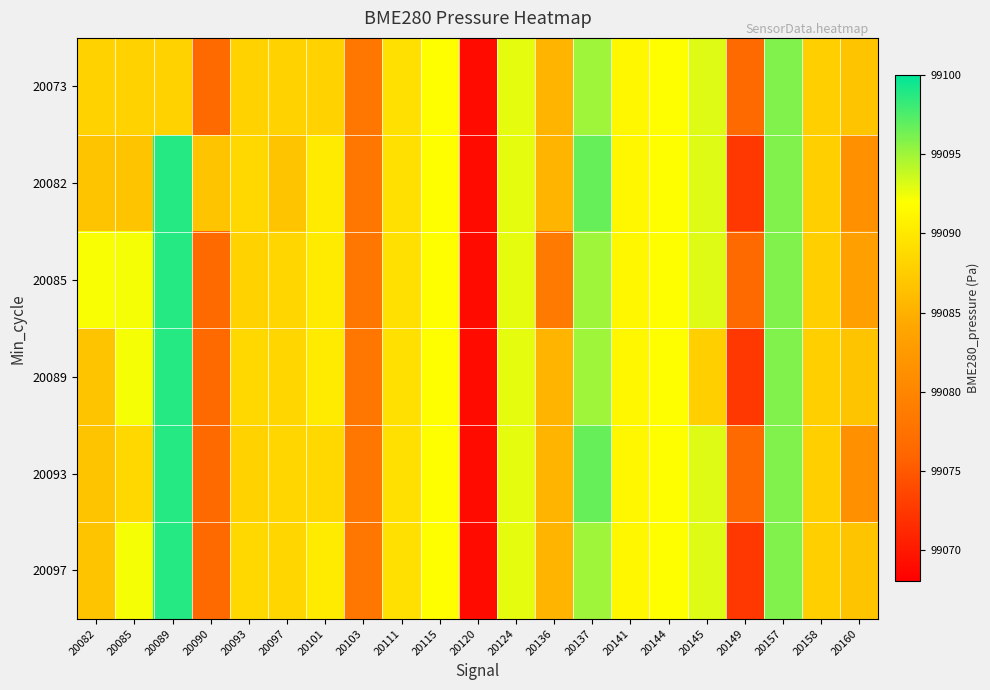

Reading right to left, list all the values displayed in this chart.

20073: 20160=99086.8	20158=99087.7	20157=99095.9	20149=99076.5	20145=99093.1	20144=99091.9	20141=99091.3	20137=99094.9	20136=99085.3	20124=99092.8	20120=99068.9	20115=99092.0	20111=99089.2	20103=99078.2	20101=99088.1	20097=99088.1	20093=99088.1	20090=99076.5	20089=99088.1	20085=99088.1	20082=99088.1
20082: 20160=99081.4	20158=99087.7	20157=99095.9	20149=99072.4	20145=99093.1	20144=99091.9	20141=99091.3	20137=99096.7	20136=99085.3	20124=99092.8	20120=99068.9	20115=99092.0	20111=99089.2	20103=99078.2	20101=99090.2	20097=99086.8	20093=99088.5	20090=99086.8	20089=99098.8	20085=99086.8	20082=99086.8
20085: 20160=99083.2	20158=99087.7	20157=99095.9	20149=99076.5	20145=99093.1	20144=99091.9	20141=99091.3	20137=99094.9	20136=99078.5	20124=99092.8	20120=99068.9	20115=99092.0	20111=99089.2	20103=99078.2	20101=99090.2	20097=99088.3	20093=99087.9	20090=99076.5	20089=99098.8	20085=99092.3	20082=99092.1
20089: 20160=99086.8	20158=99087.7	20157=99095.9	20149=99072.4	20145=99087.7	20144=99091.9	20141=99091.3	20137=99094.9	20136=99085.3	20124=99092.8	20120=99068.9	20115=99092.0	20111=99089.2	20103=99078.2	20101=99090.2	20097=99088.3	20093=99088.5	20090=99076.5	20089=99098.8	20085=99092.3	20082=99086.8
20093: 20160=99081.4	20158=99087.7	20157=99095.9	20149=99076.5	20145=99093.1	20144=99091.9	20141=99091.3	20137=99096.7	20136=99085.3	20124=99092.8	20120=99068.9	20115=99092.0	20111=99089.2	20103=99078.2	20101=99088.5	20097=99088.3	20093=99087.9	20090=99076.5	20089=99098.8	20085=99088.5	20082=99086.8
20097: 20160=99086.8	20158=99087.7	20157=99095.9	20149=99072.4	20145=99093.1	20144=99091.9	20141=99091.3	20137=99094.9	20136=99085.3	20124=99092.8	20120=99068.9	20115=99092.0	20111=99089.2	20103=99078.2	20101=99090.2	20097=99088.3	20093=99088.5	20090=99076.5	20089=99098.8	20085=99092.3	20082=99086.8